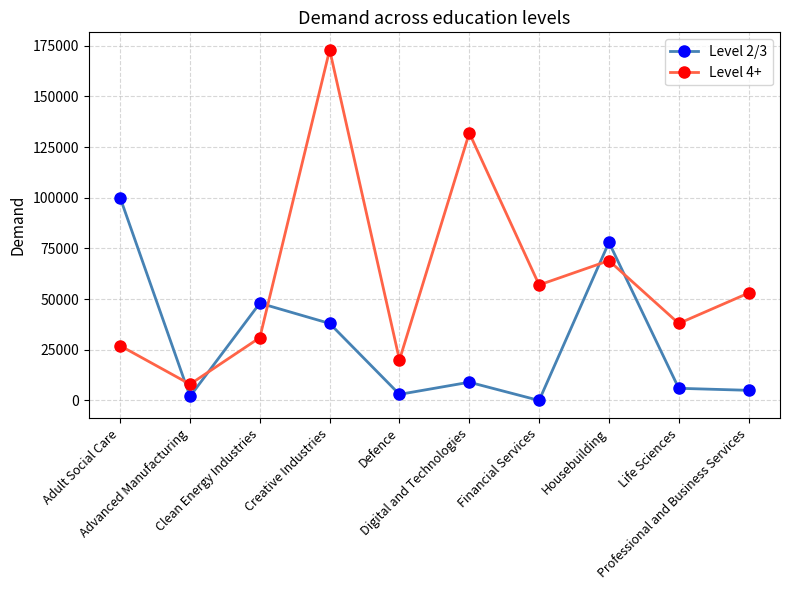

True or false: Level 4+ and Level 2/3 intersect in this chart.

True